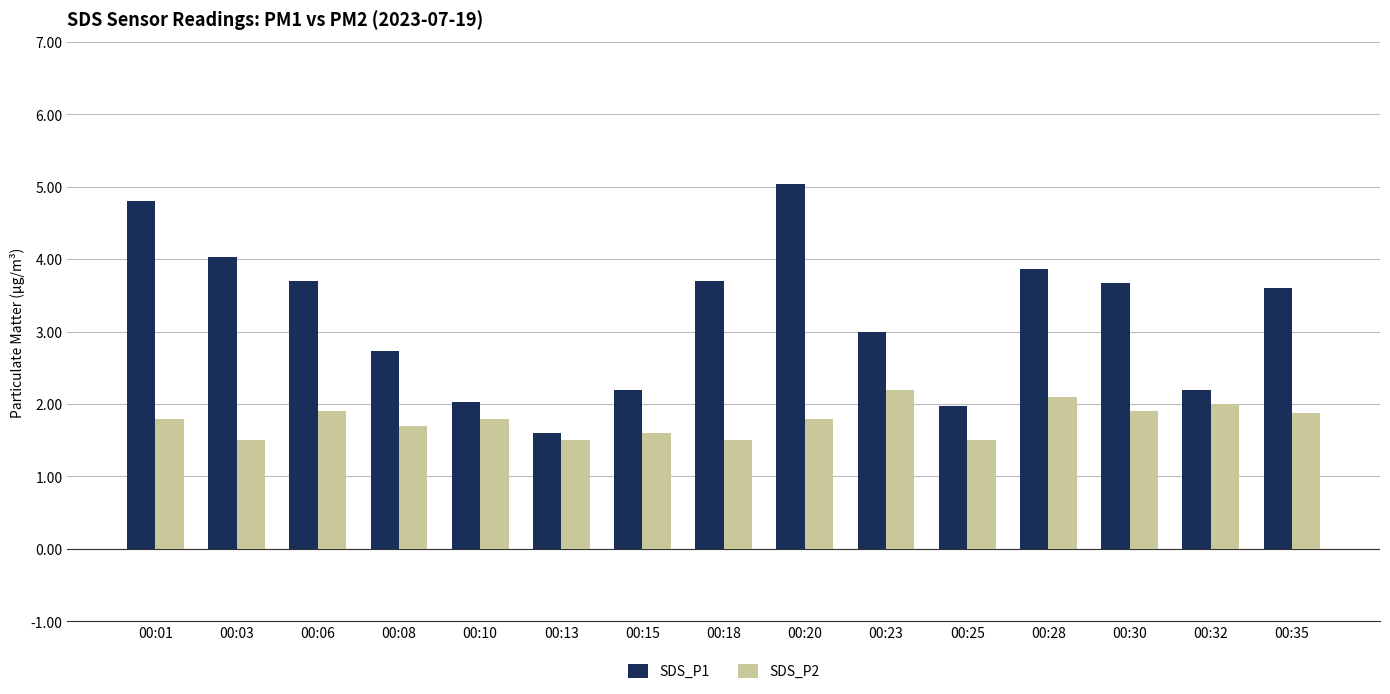

What is the average value of the SDS_P2 series?

1.8